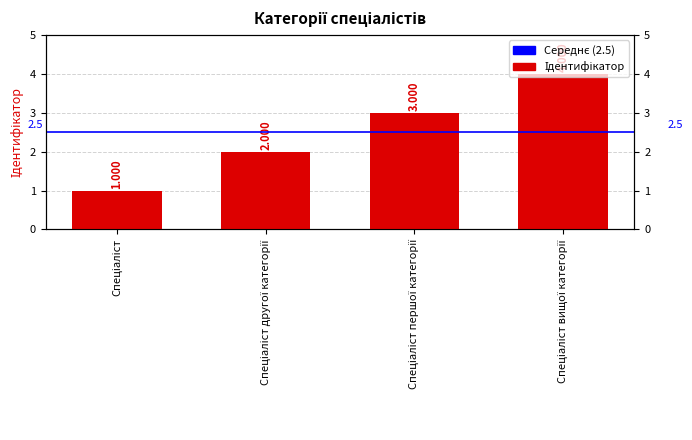

How many data points are less than 3?

2